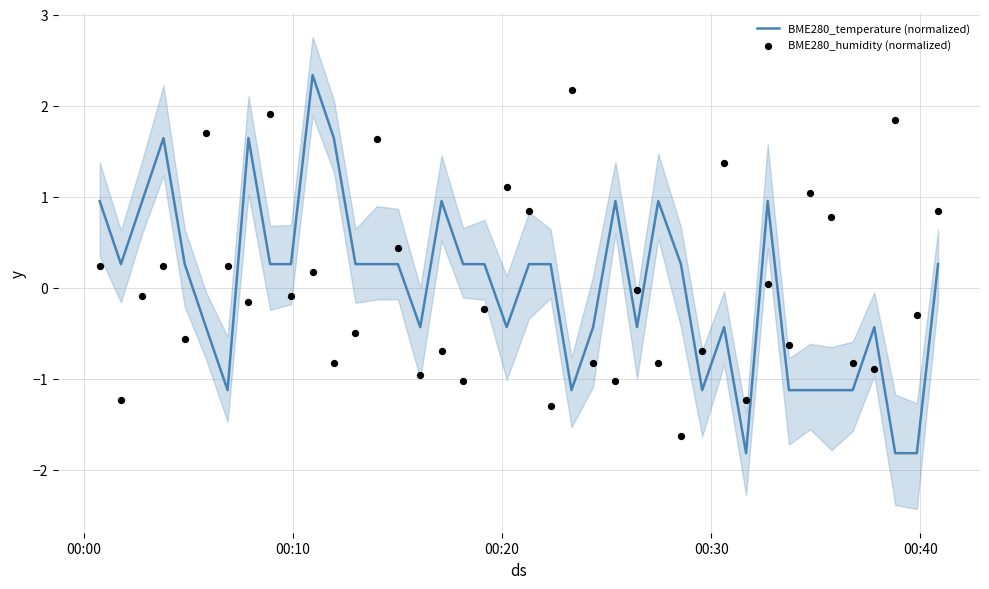

Which series has the largest total across all categories?

BME280_temperature (normalized)